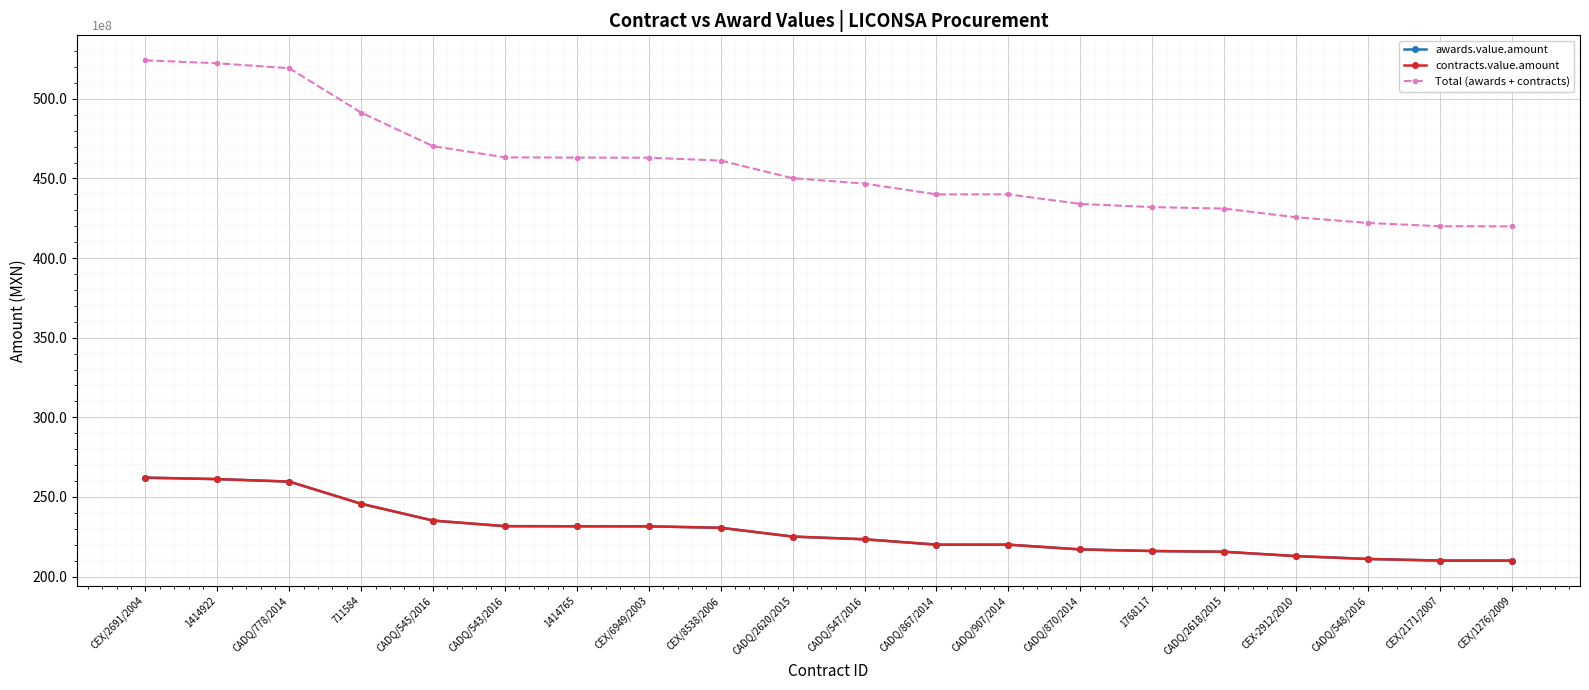

Does the chart have visible grid lines?

Yes